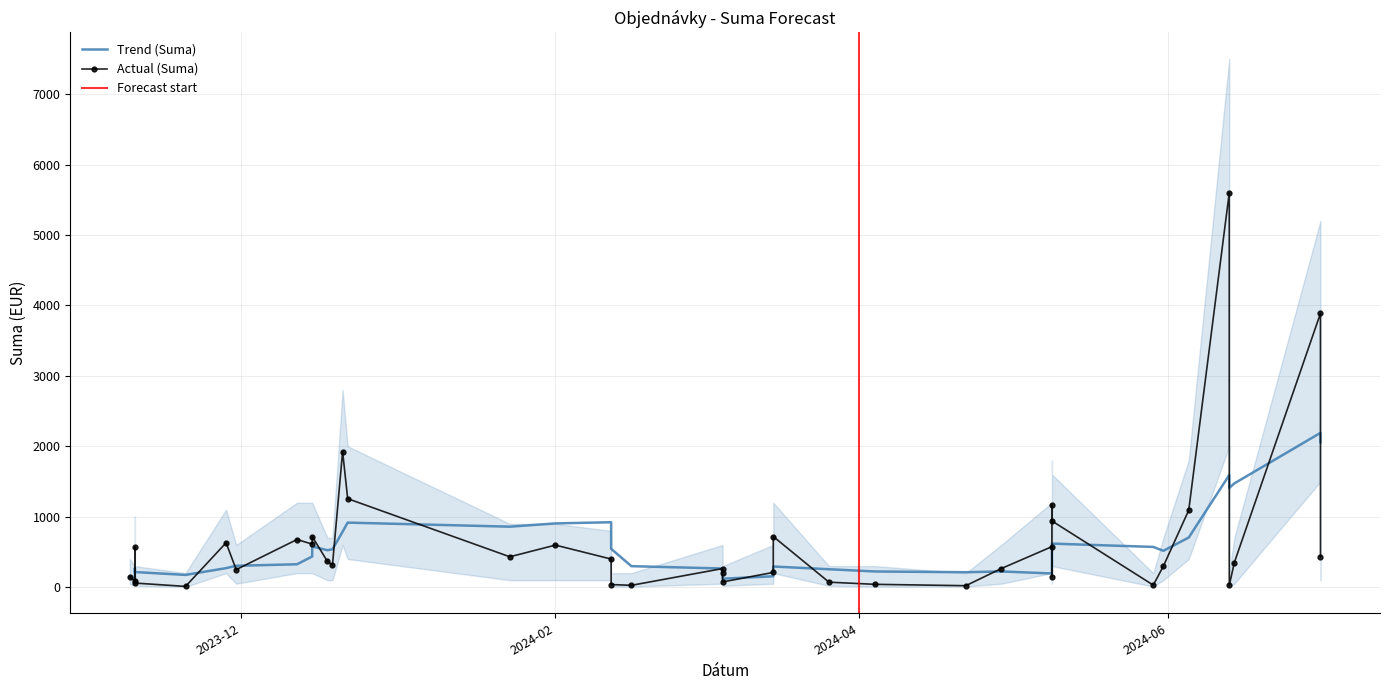

List the labels in order of lower_bound value, largest first.

3, 0, 27, 5, 10, 26, 11, 8, 17, 30, 31, 32, 34, 37, 1, 6, 22, 24, 25, 28, 29, 2, 9, 12, 16, 18, 19, 33, 39, 15, 20, 36, 38, 4, 7, 13, 14, 21, 23, 35